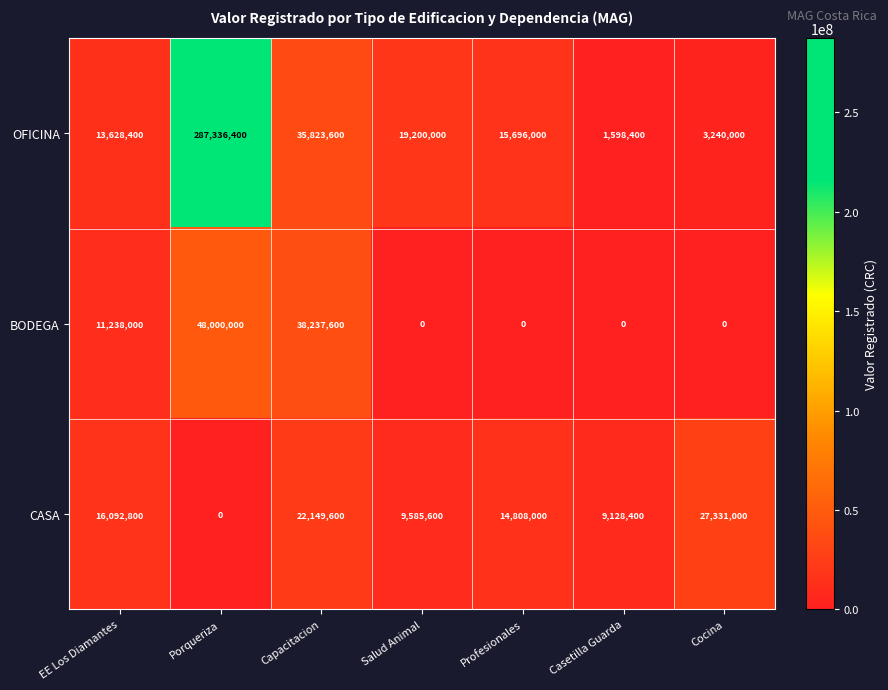

Rank the series at Profesionales from highest to lowest value.

OFICINA, CASA, BODEGA